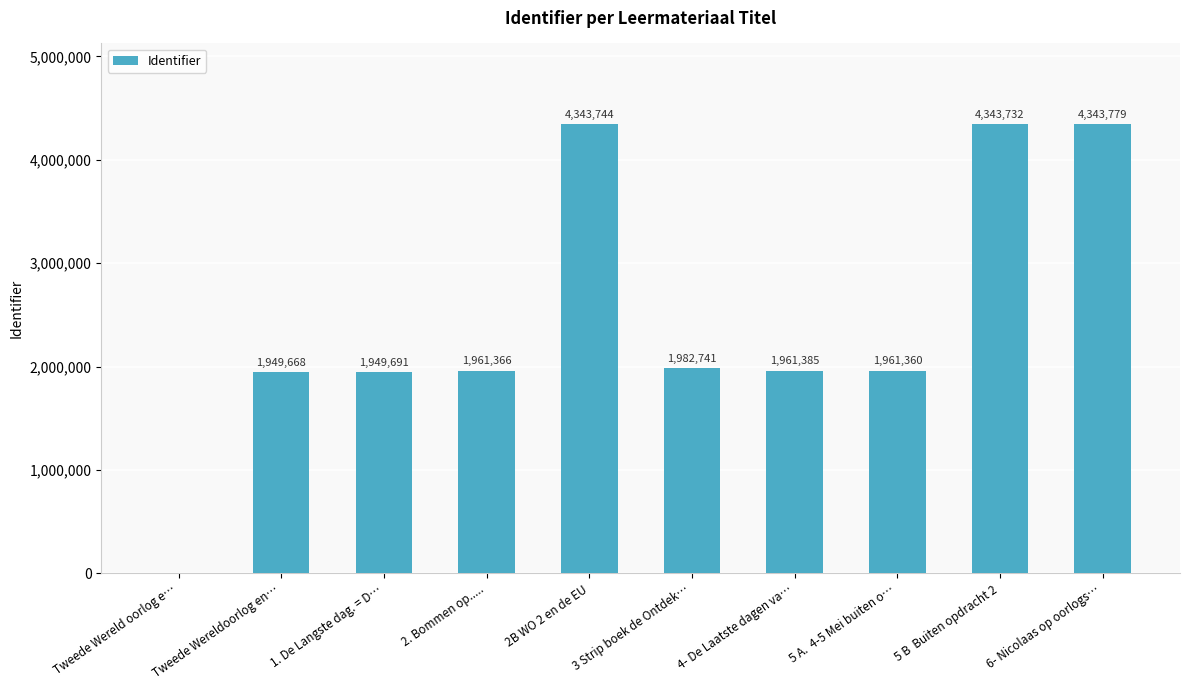

Reading left to right, extract all data points from this chart.

0	1949668	1949691	1961366	4343744	1982741	1961385	1961360	4343732	4343779